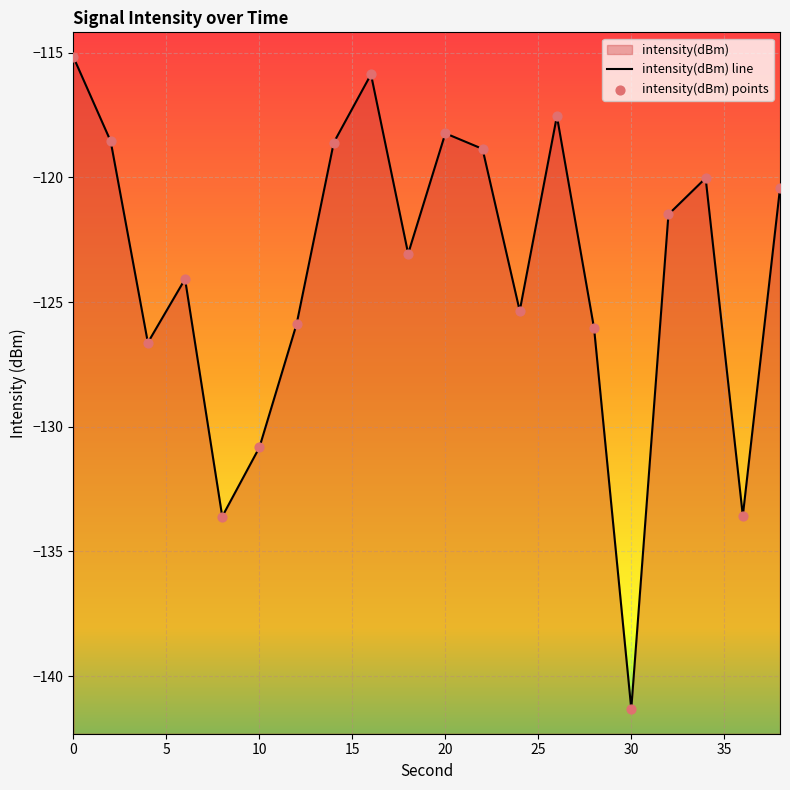

At how many categories does at least one series exceed -129?

16